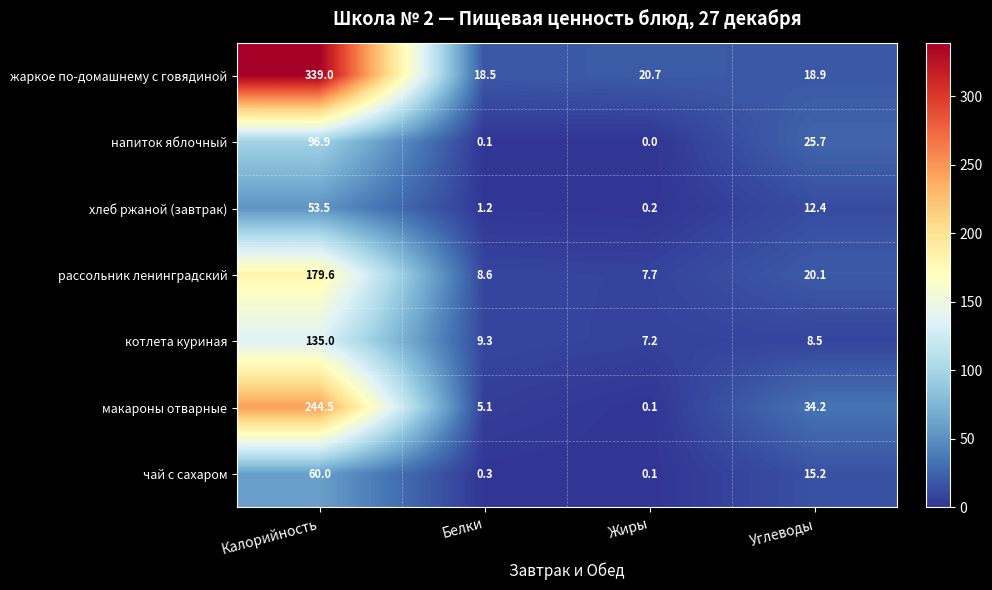

How many data points does each series have?

4